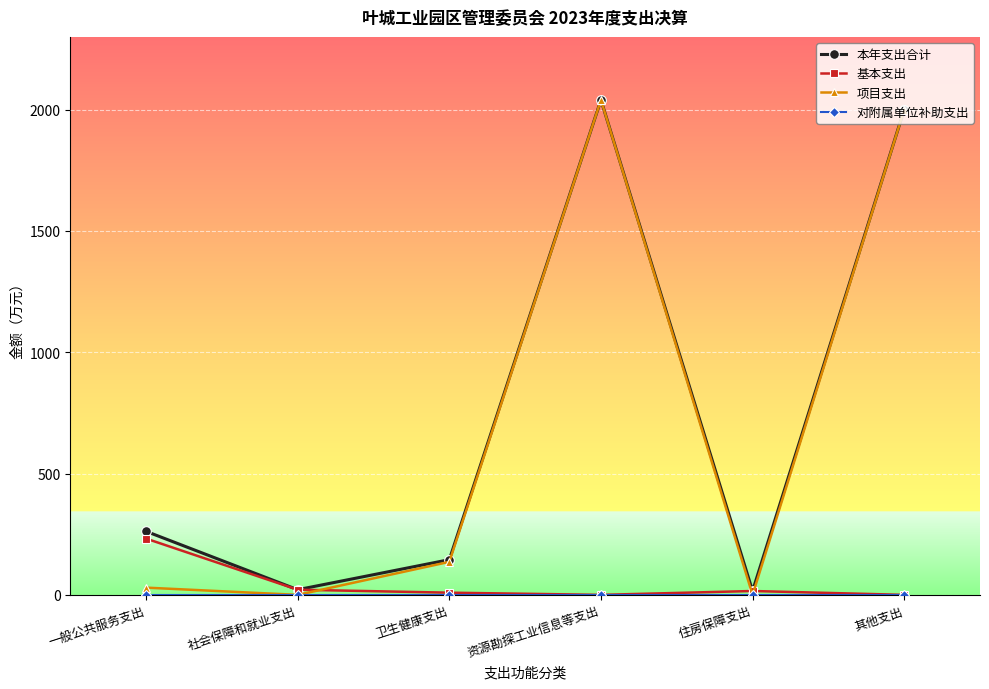

At which label does 基本支出 first exceed 15?

一般公共服务支出